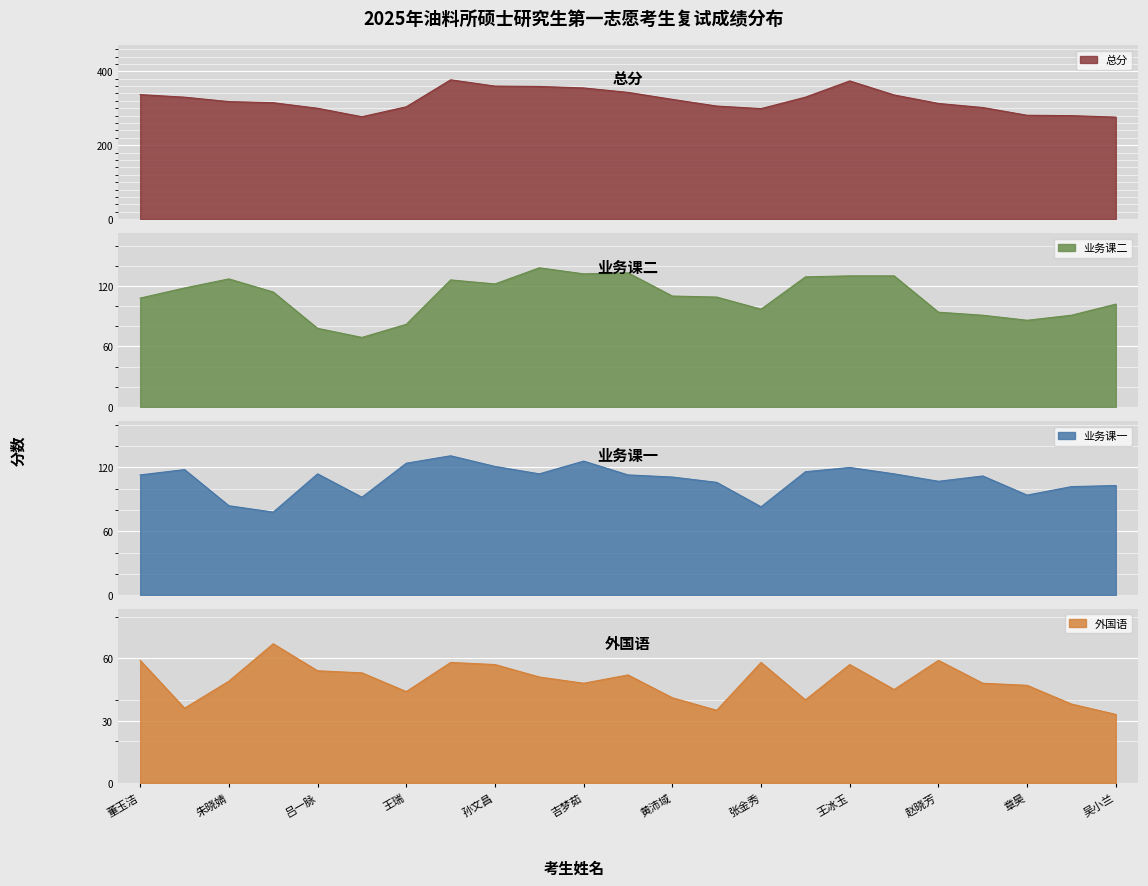

How many series are shown in this chart?

4